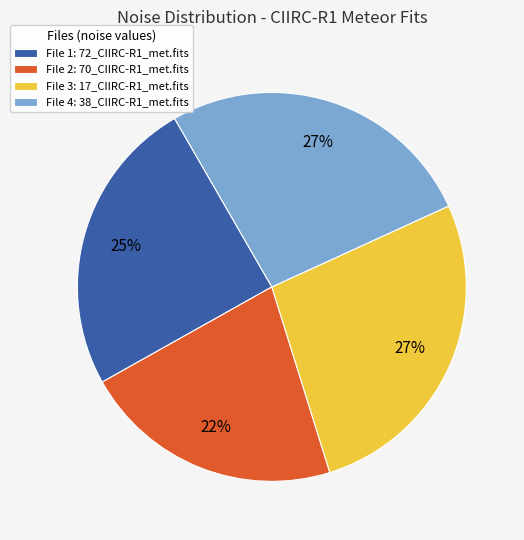

Is the sum of File 1: 72_CIIRC-R1_met.fits and File 4: 38_CIIRC-R1_met.fits greater than half?

Yes